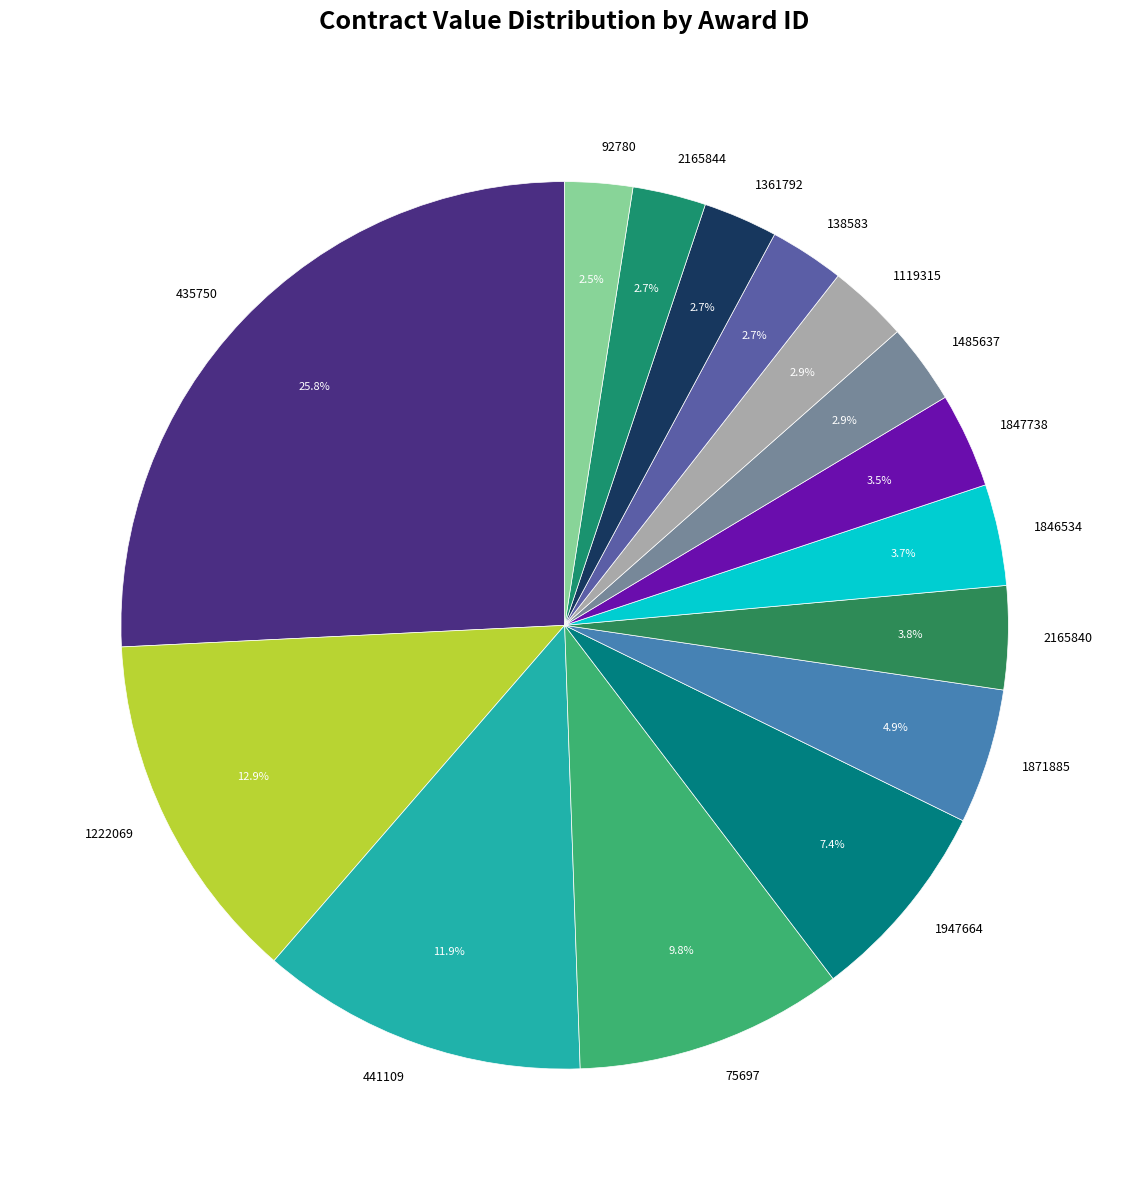

Is the sum of 1119315 and 1871885 greater than half?

No